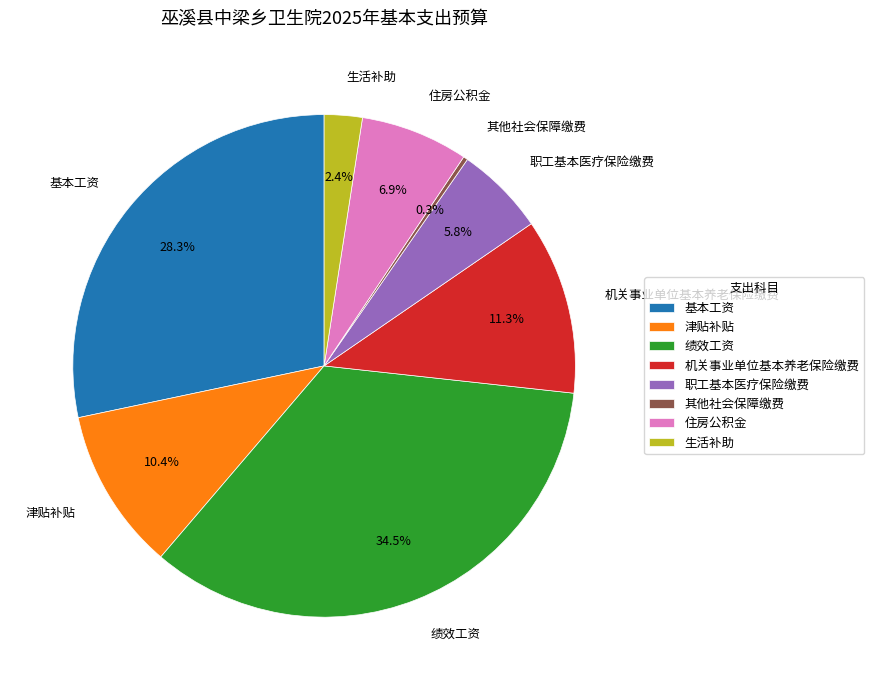

Which has a higher value, 津贴补贴 or 绩效工资?

绩效工资